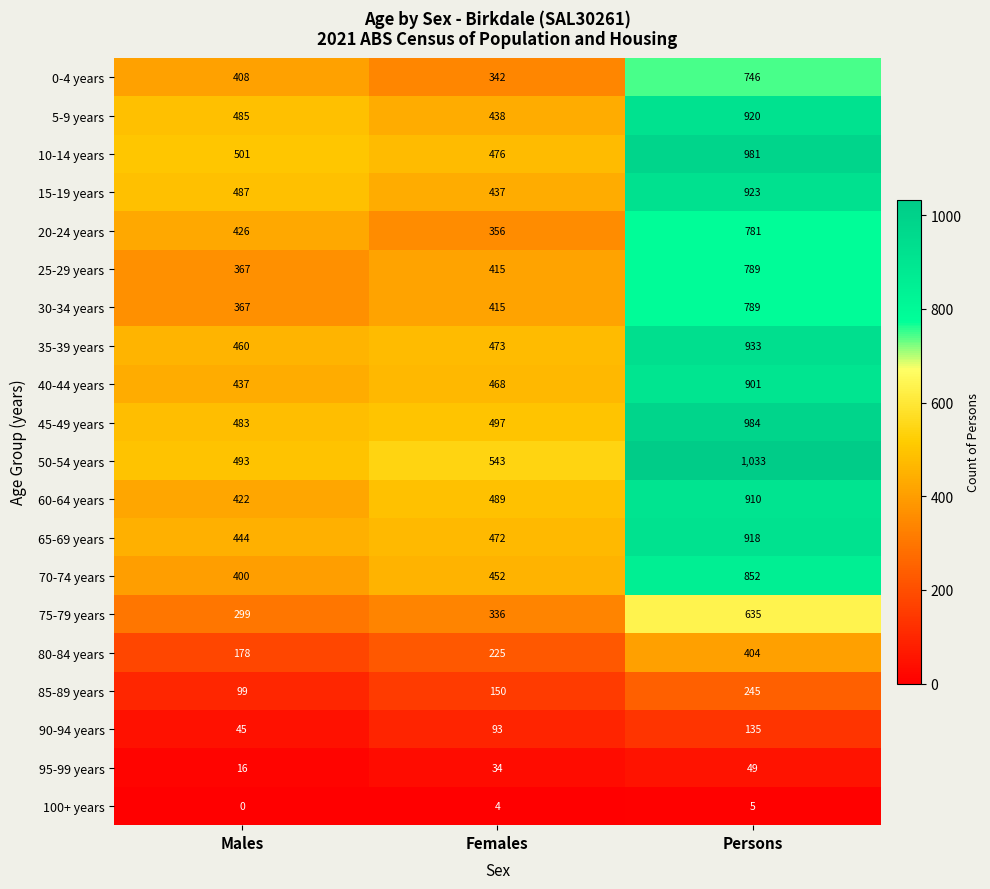

The value of 25-29 years at Females is 542. True or false?

False